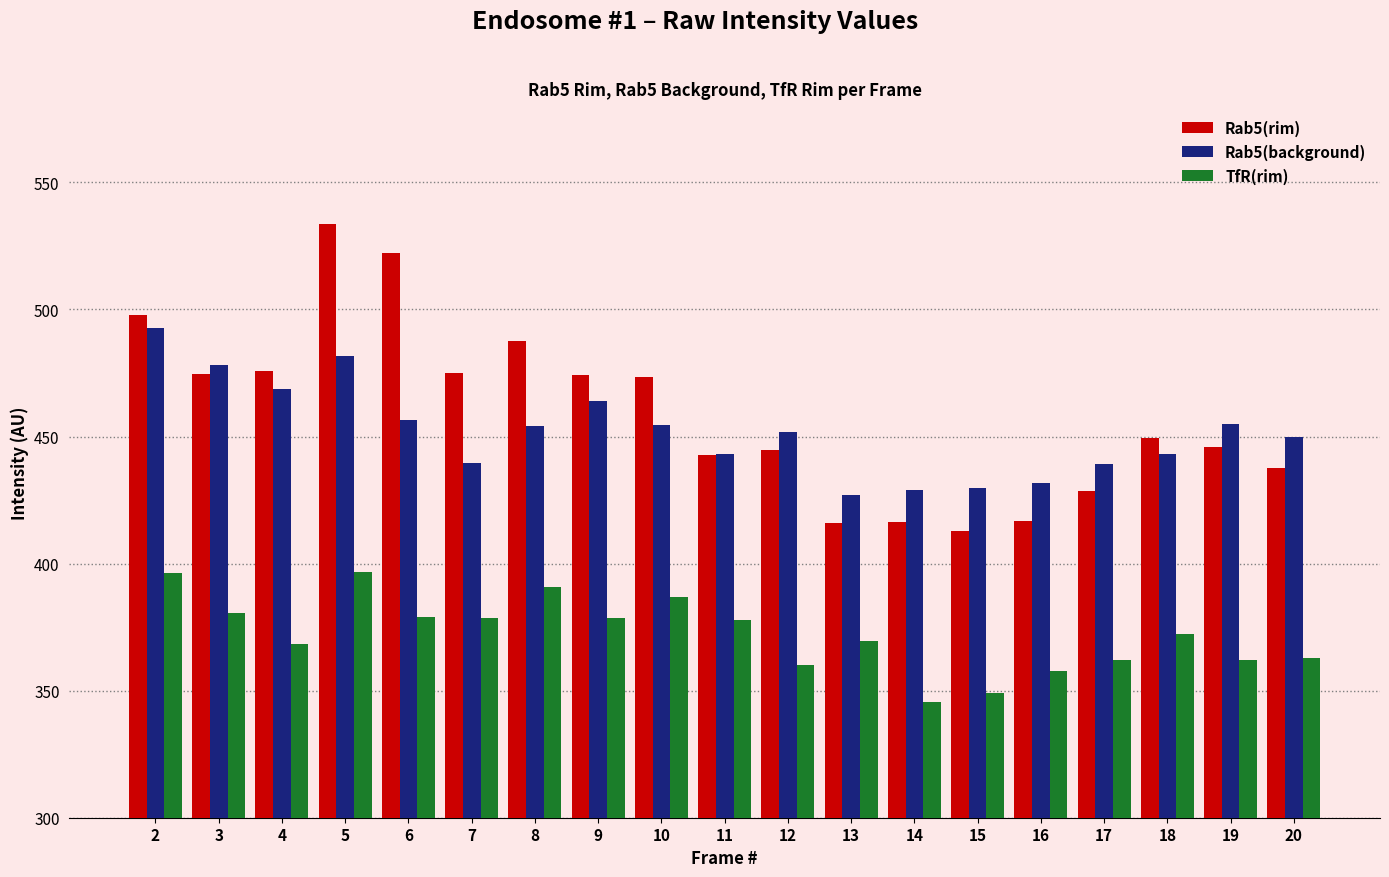

List the series in order of their peak value, highest first.

Rab5(rim), Rab5(background), TfR(rim)